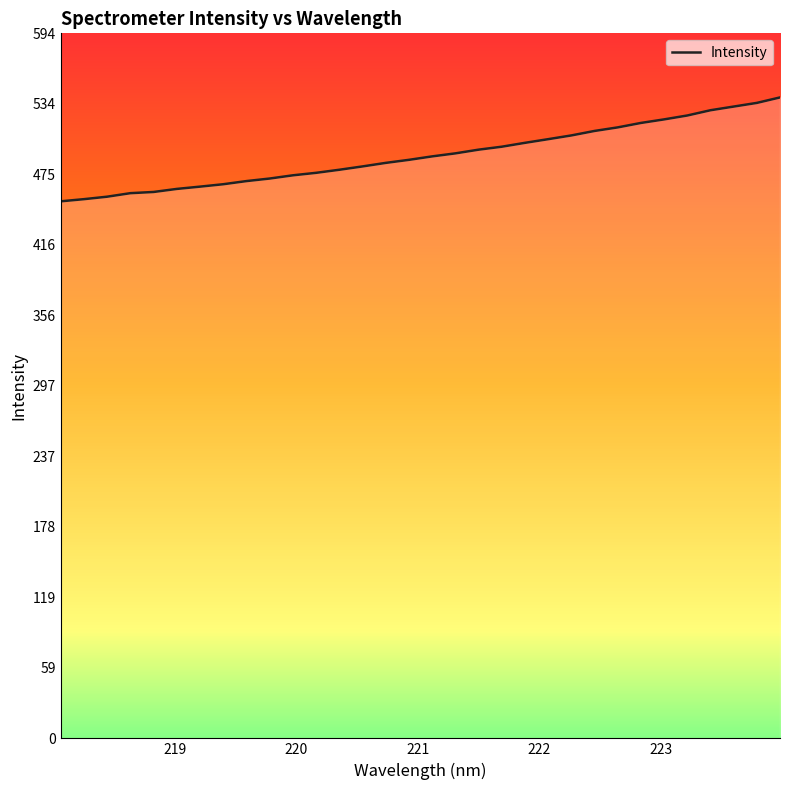

How many distinct data groups are displayed?

1